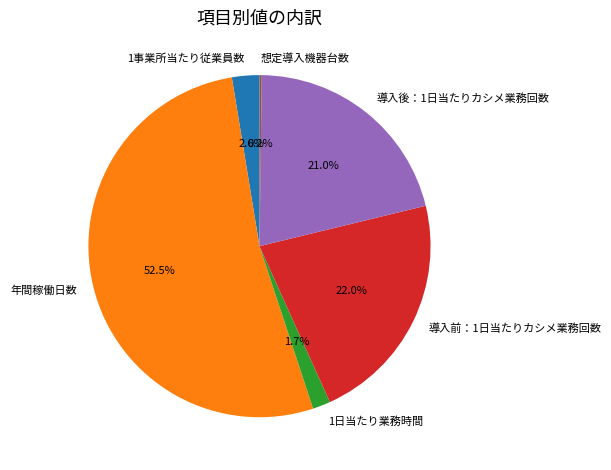

True or false: 導入前：1日当たりカシメ業務回数 accounts for 22% of the total.

True